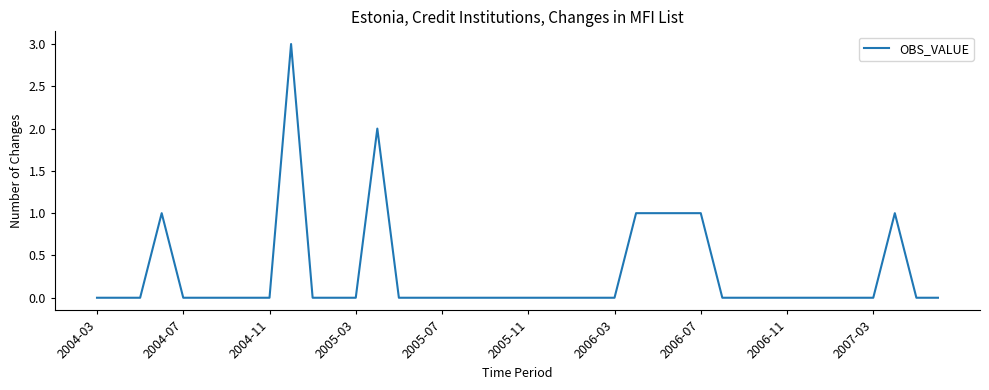

Reading left to right, what are all the values shown in this chart?

0	0	0	1	0	0	0	0	0	3	0	0	0	2	0	0	0	0	0	0	0	0	0	0	0	1	1	1	1	0	0	0	0	0	0	0	0	1	0	0